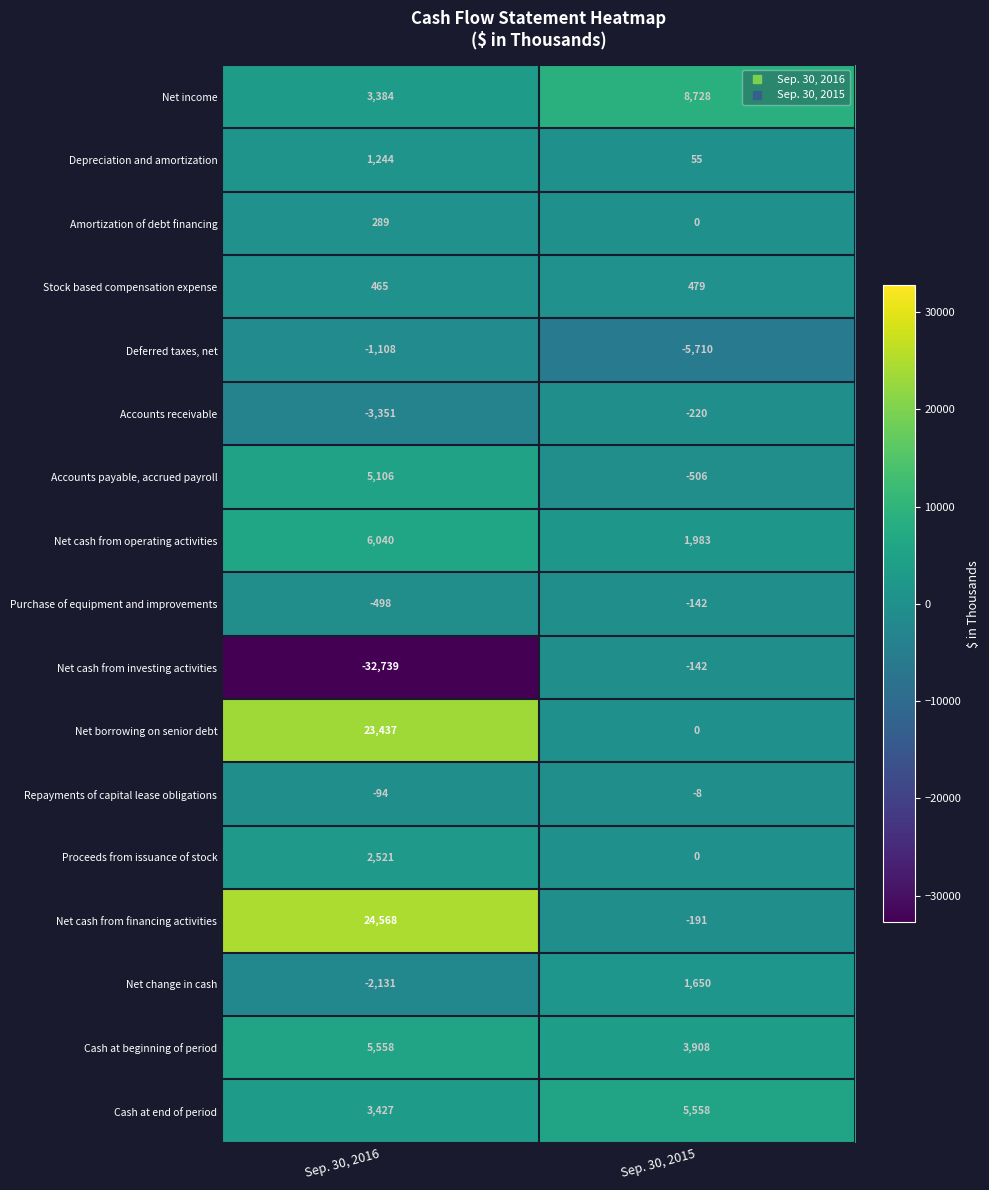

At which category is the sum across all series the highest?

Sep. 30, 2016